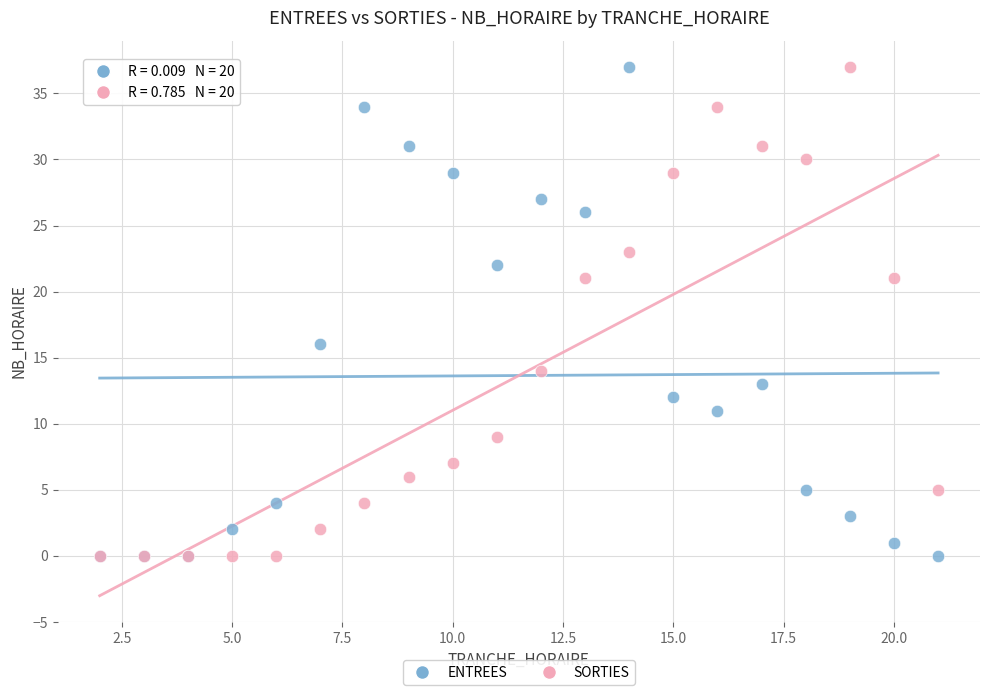

Across all series, what Y value is closest to 18?

16